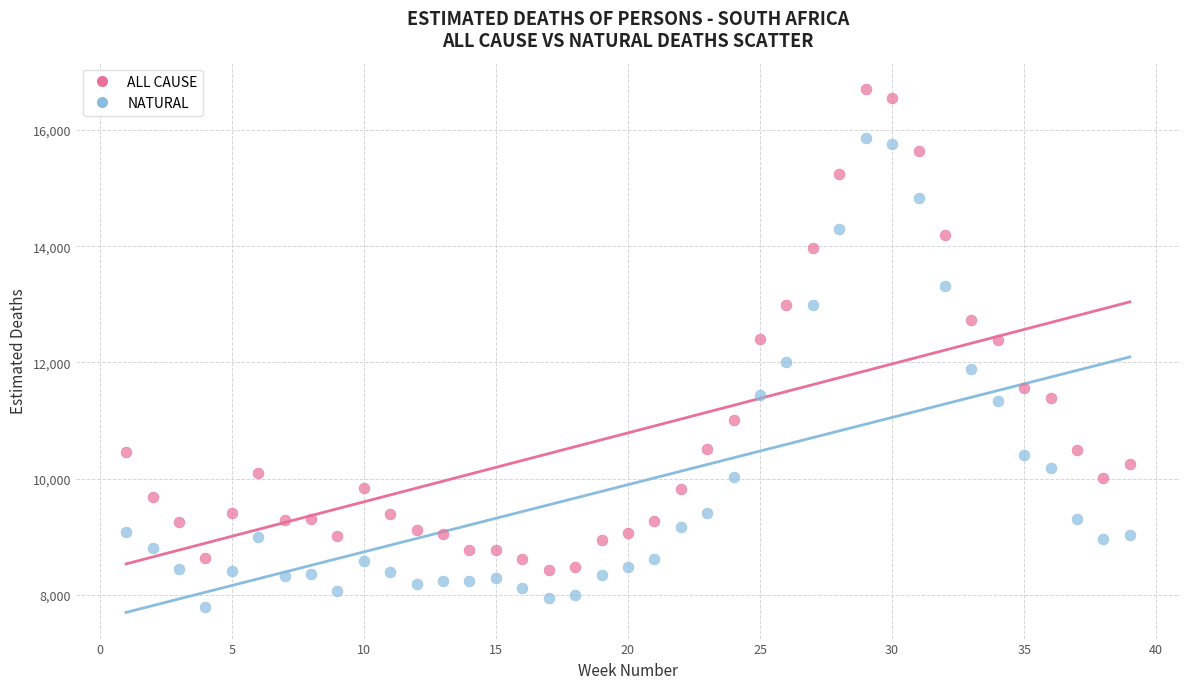

Across all data points, what is the range of X values (max minus min)?

38.0